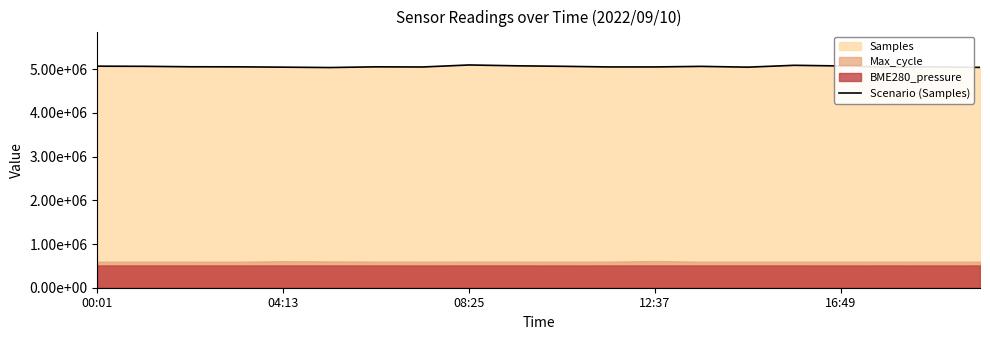

What is the sum of the values at 11 and 17?

10098132